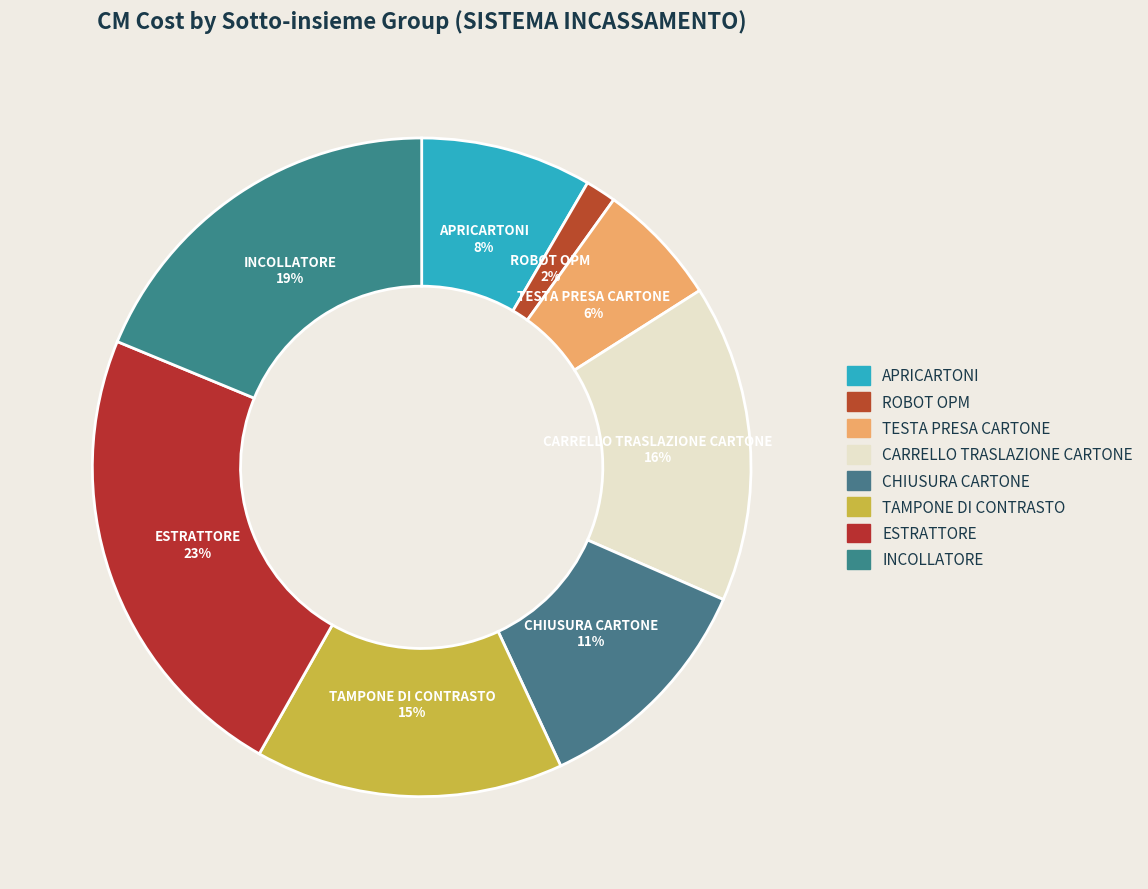

Combined, do ROBOT OPM and INCOLLATORE account for over 50%?

No